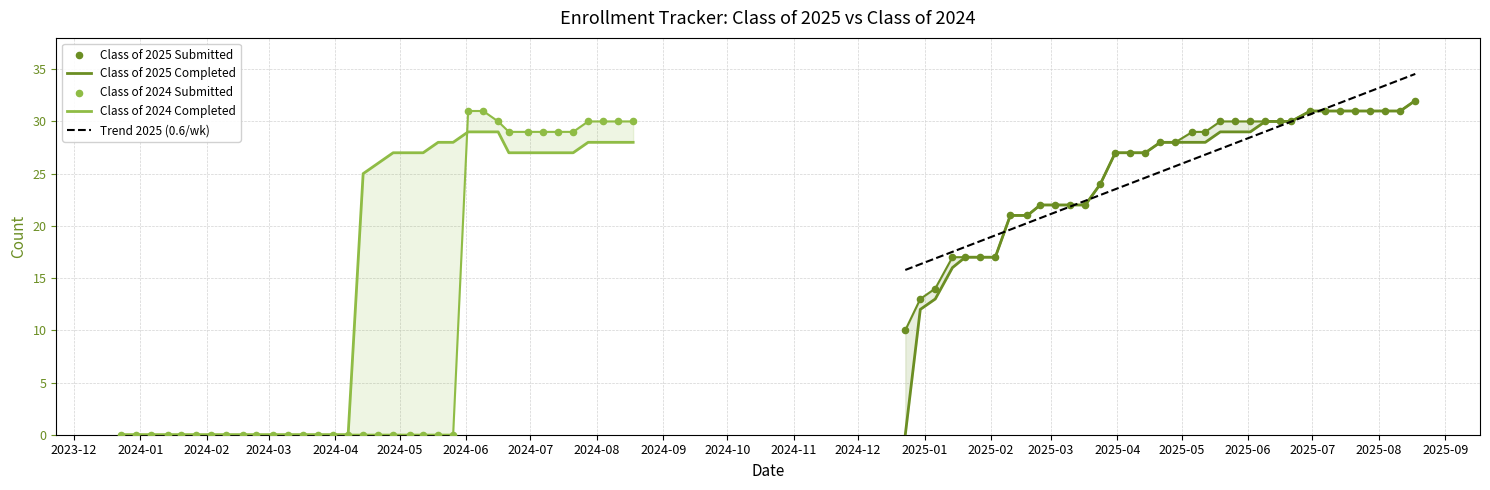

Which series contains the highest Y value?

Trend 2025 (0.6/wk)